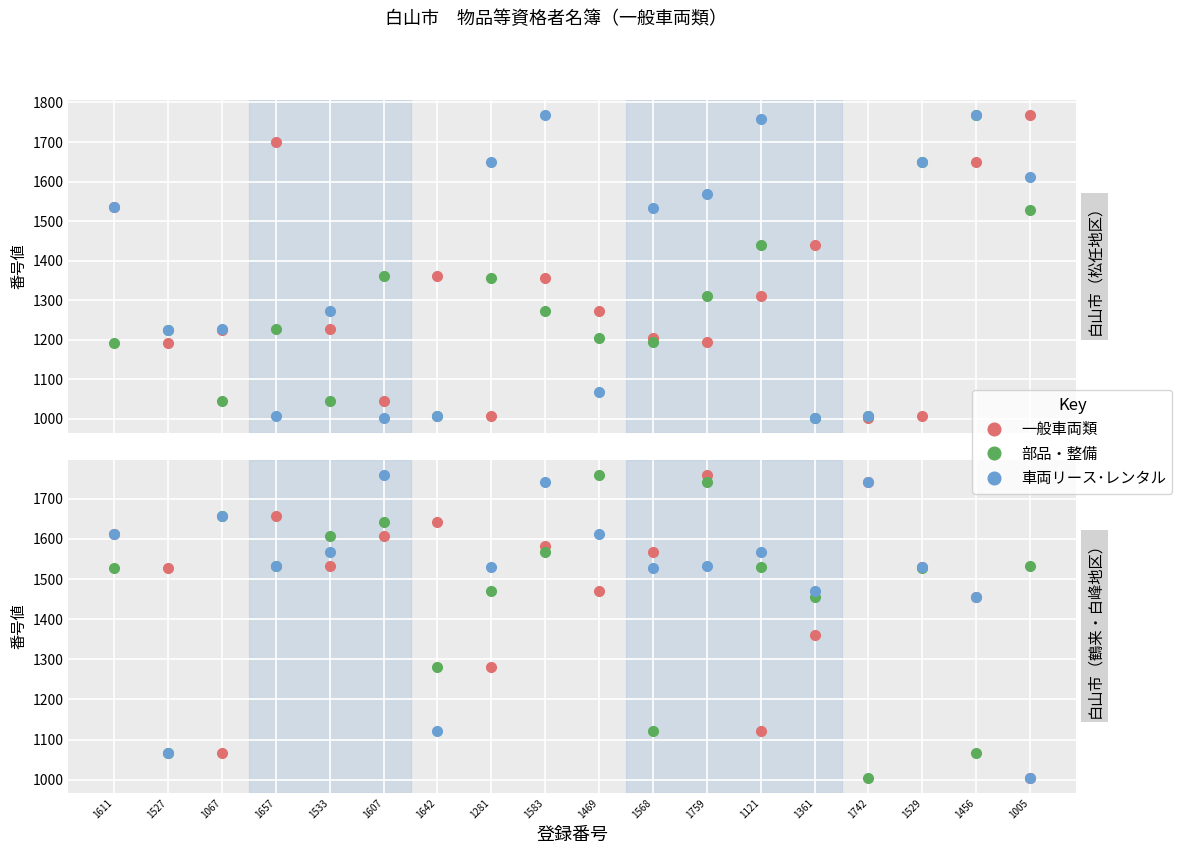

Which series has the largest total across all categories?

車両リース･レンタル